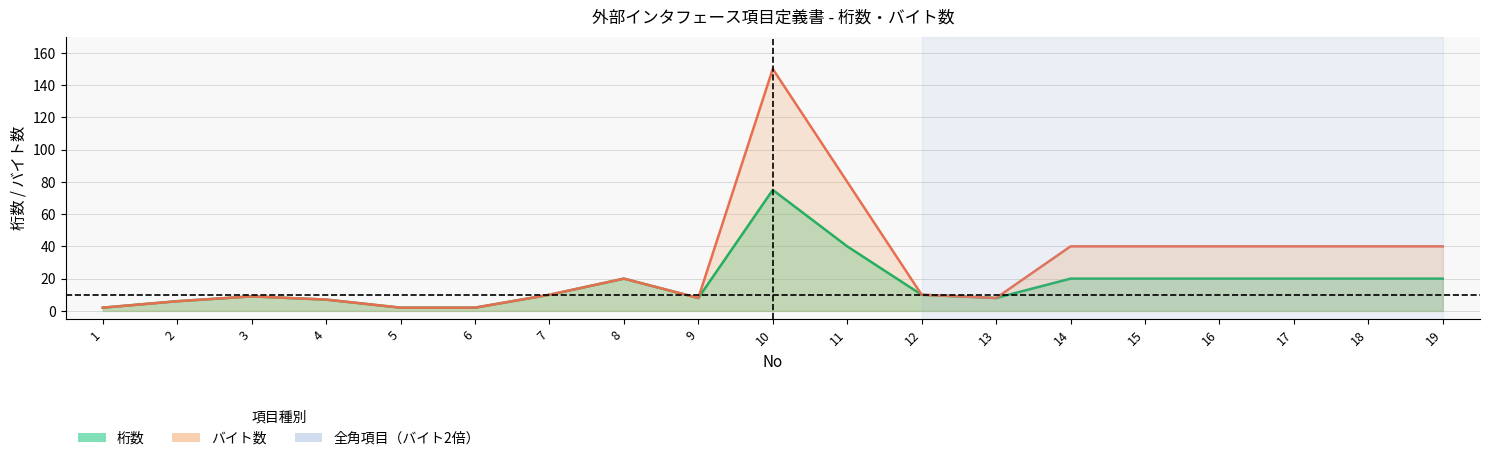

What is the approximate value of 桁数 at 13, to the nearest 5?

10